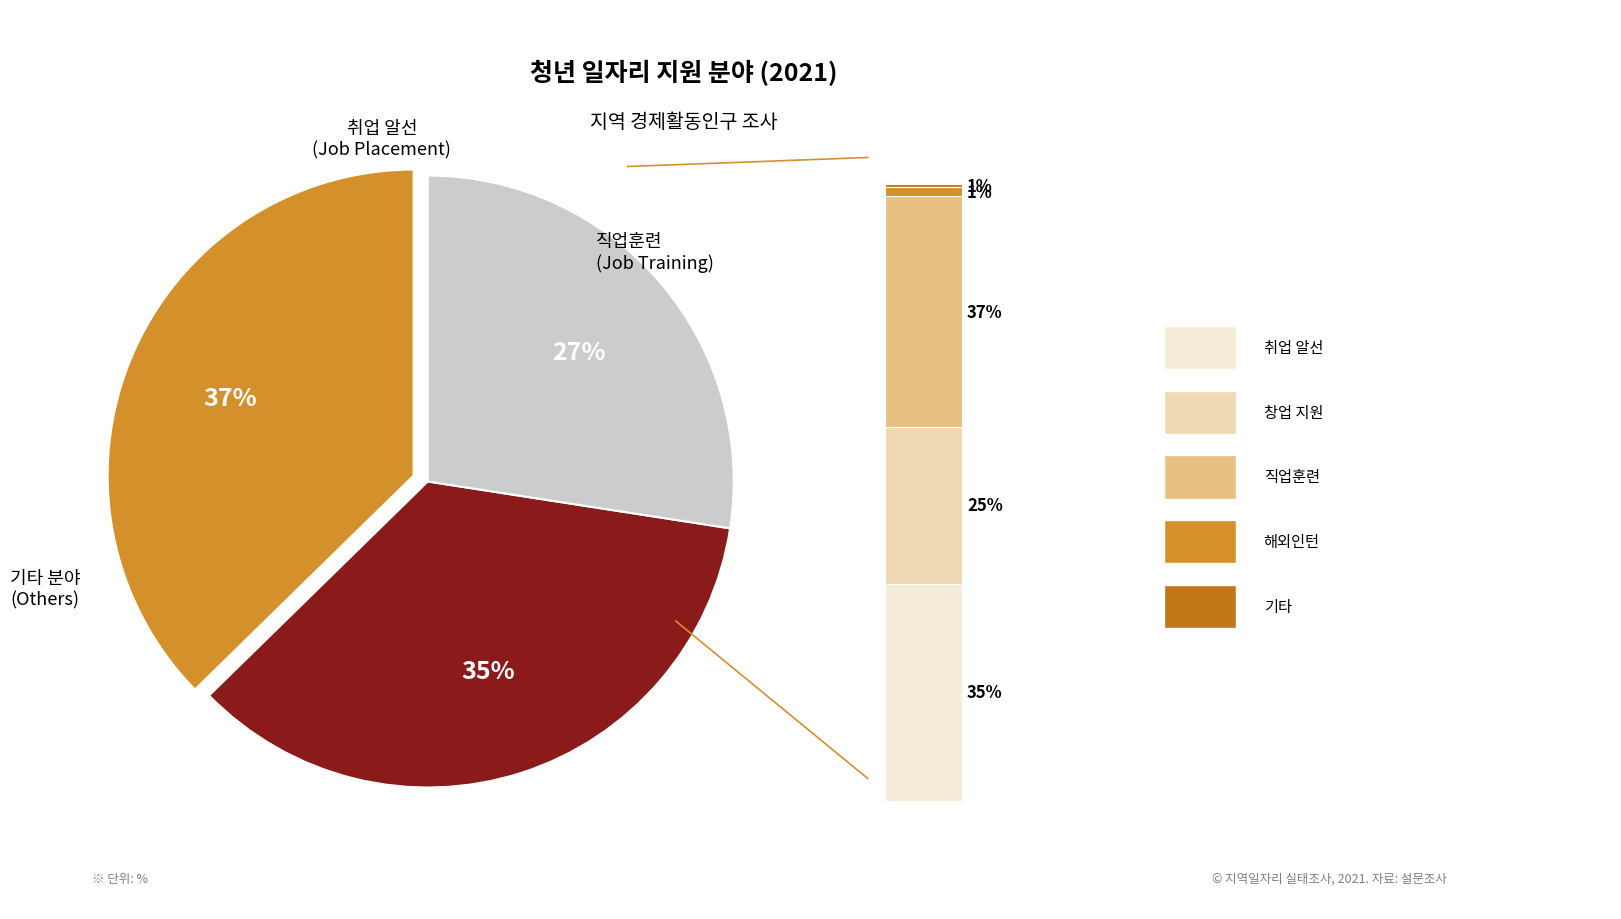

Which slice is the smallest?

기타